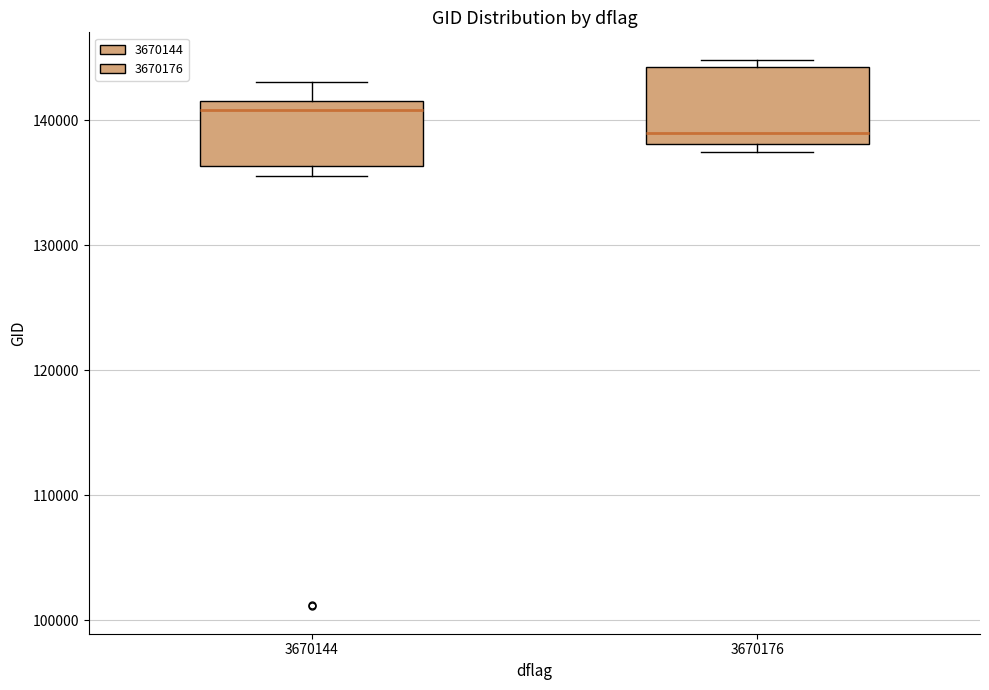

Reading left to right, transcribe this box plot: for each box, give where its median line is, the range the box spans, and where its two whiskers end, as read against the y-axis. The values are not printed on the chart, so give them approximately, as read against the axis.

3670144: median 141000, box 136000 to 142000, whiskers 136000 (just below the box's lower edge) to 143000
3670176: median 139000, box 138000 to 144000, whiskers 137000 to 145000